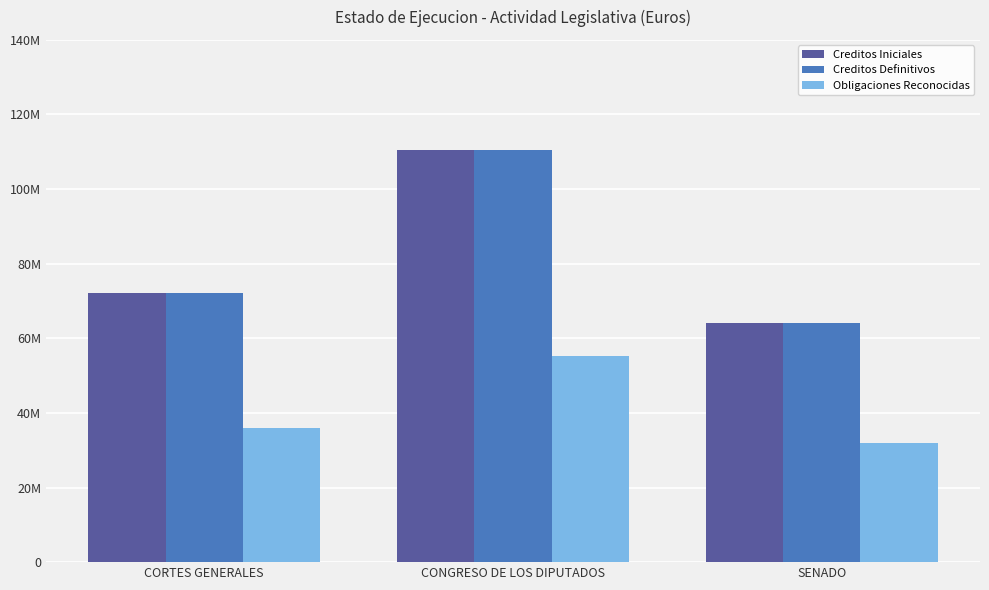

Which series changed the most between CONGRESO DE LOS DIPUTADOS and SENADO?

Creditos Iniciales